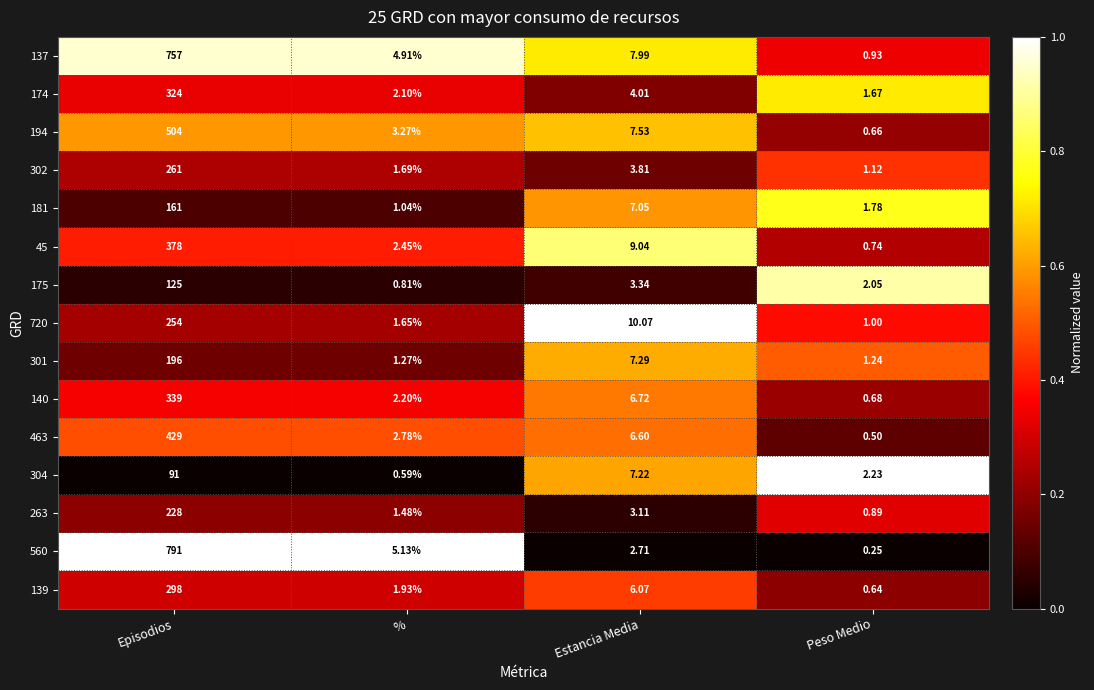

Rank the categories by 560 value from highest to lowest.

Episodios, %, Estancia Media, Peso Medio